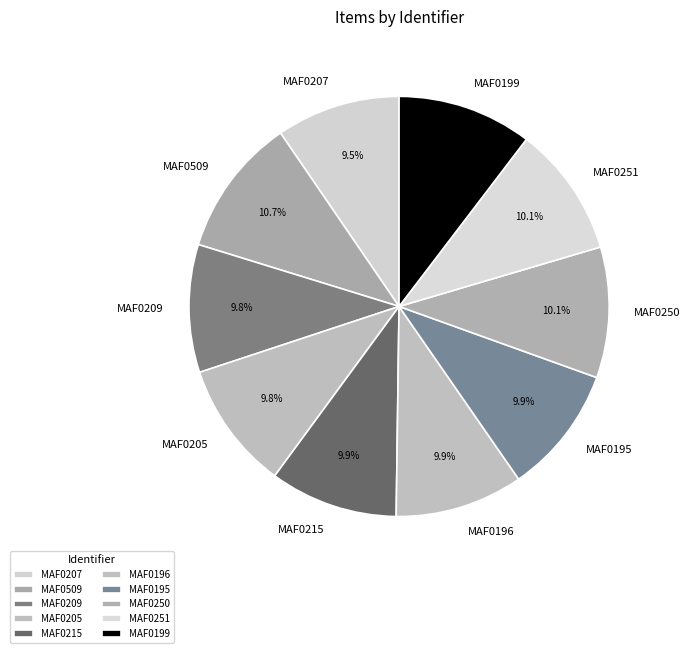

Is it true that MAF0205 is 22% of the pie?

False